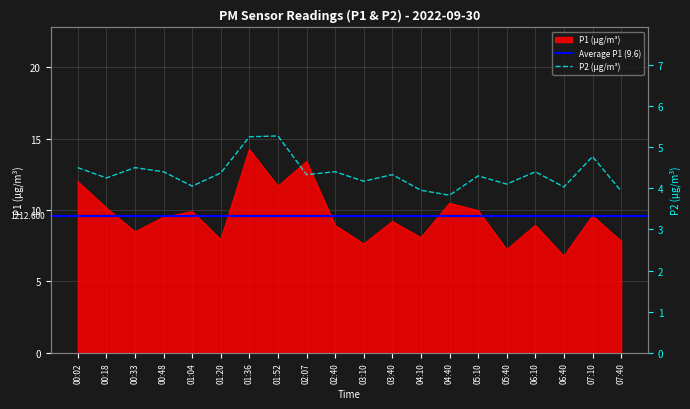

What is the difference between the P2 values at 00:48 and 01:04?

0.4